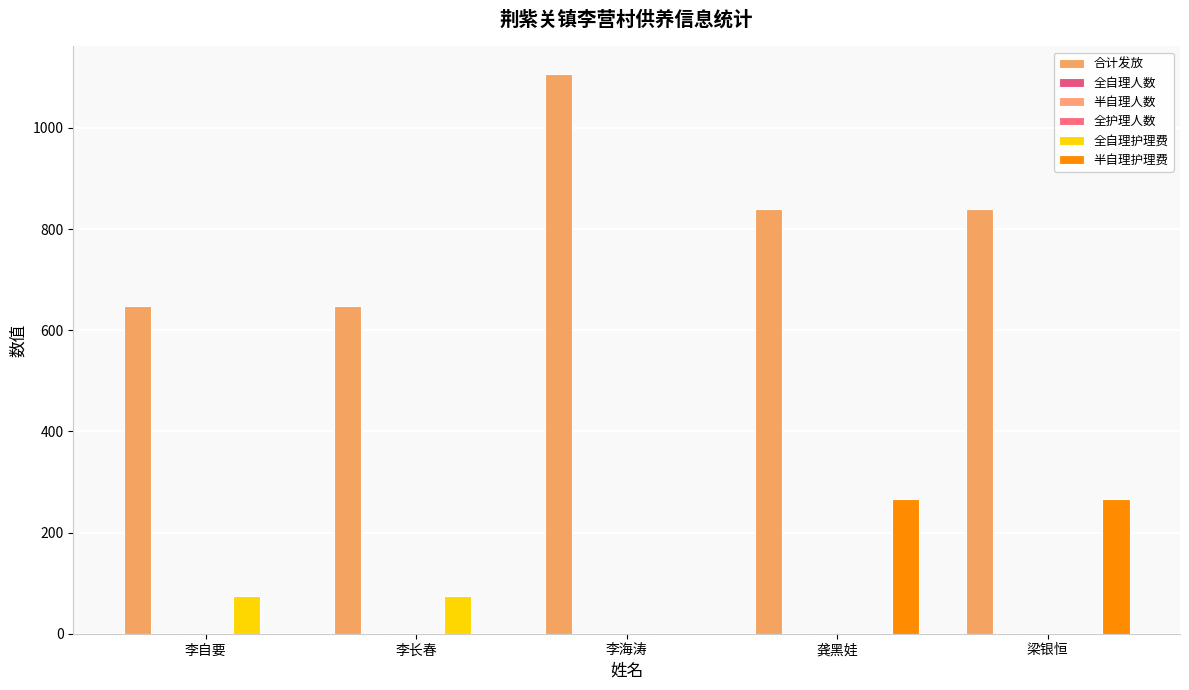

Rank the series by their maximum value, from highest to lowest.

合计发放, 半自理护理费, 全自理护理费, 全自理人数, 半自理人数, 全护理人数